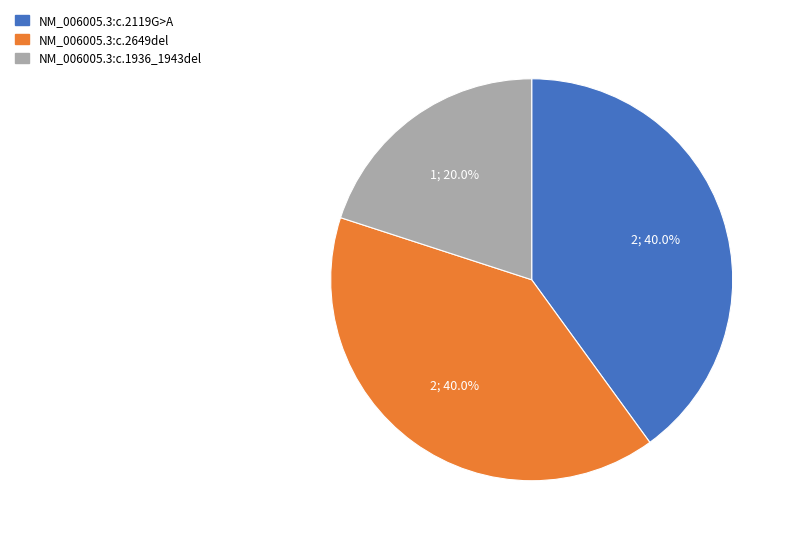

What portion of the pie excludes NM_006005.3:c.2119G>A?

60.0%